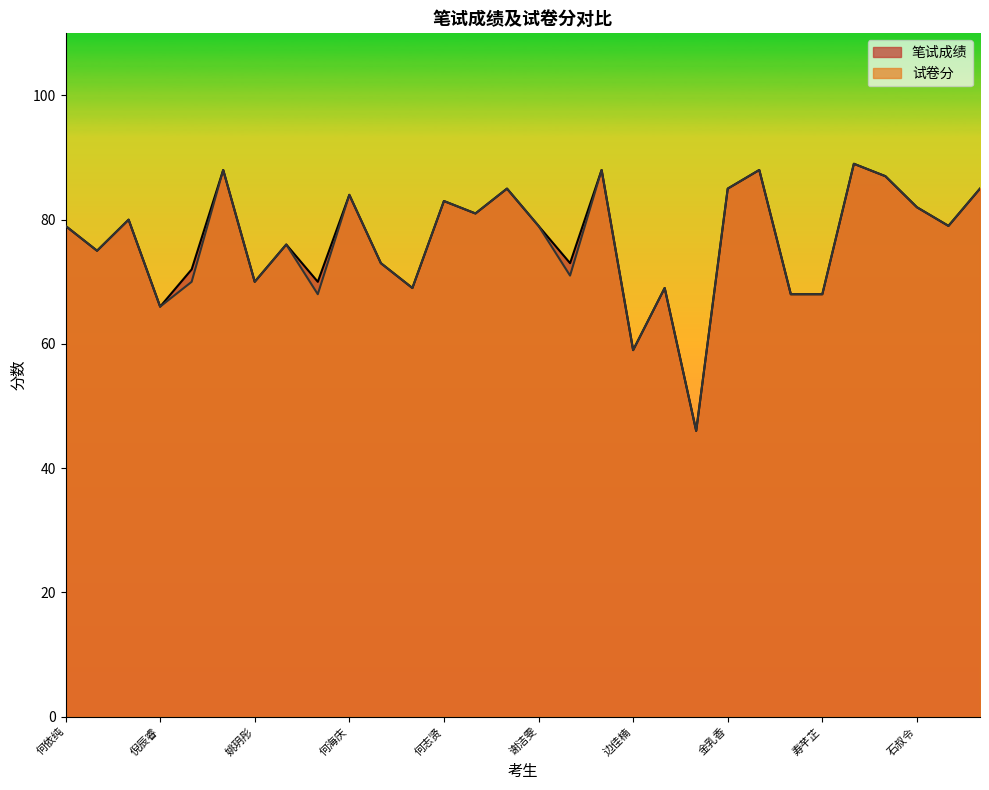

Rank the series at 何志贤 from lowest to highest value.

笔试成绩, 试卷分